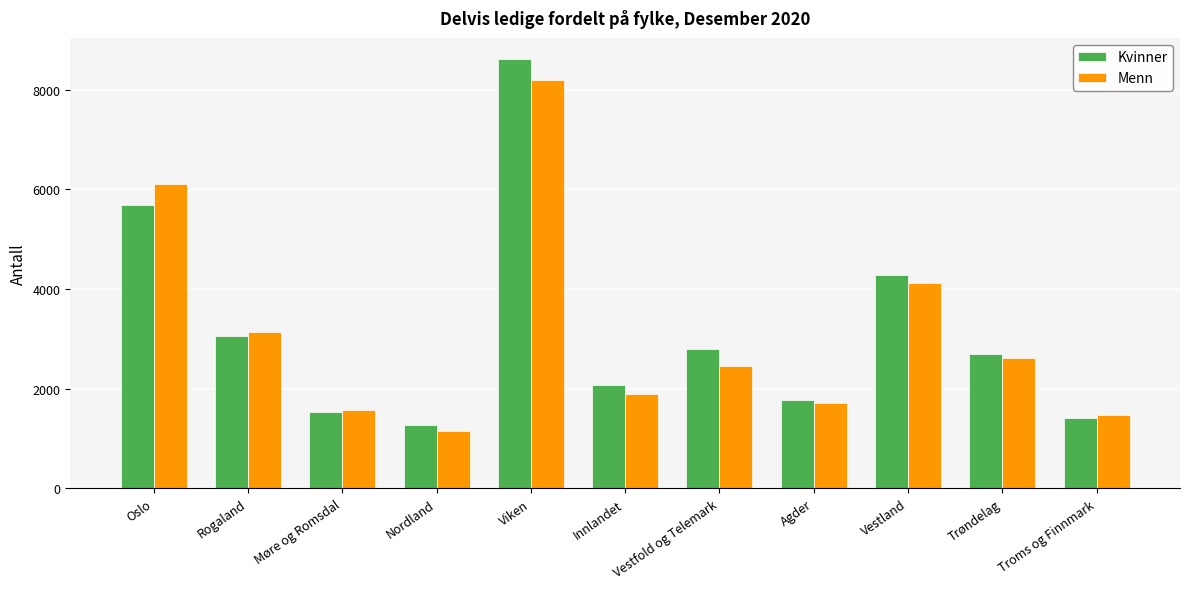

Which series changed the most between Rogaland and Møre og Romsdal?

Menn